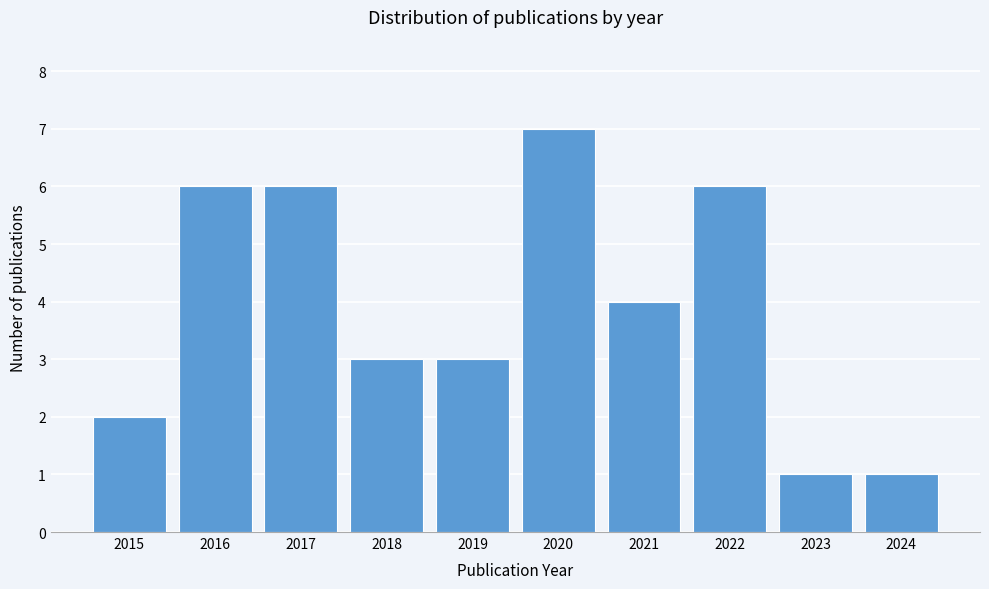

Reading right to left, extract all data points from this chart.

2024=1	2023=1	2022=6	2021=4	2020=7	2019=3	2018=3	2017=6	2016=6	2015=2